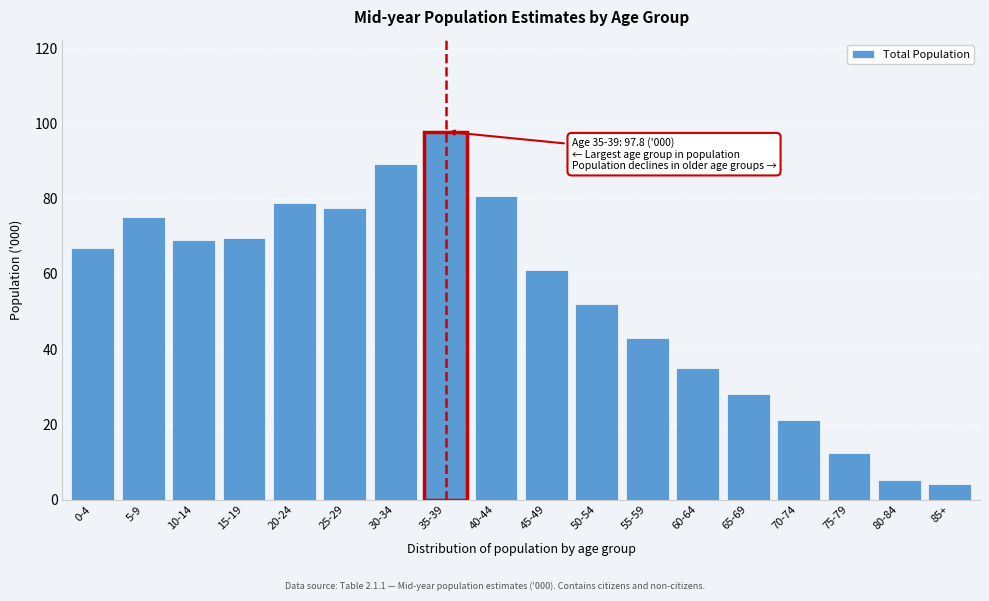

Reading right to left, list all the values displayed in this chart.

4.2	5.1	12.5	21.1	28.0	34.9	43.0	52.0	60.9	80.7	97.8	89.2	77.5	78.9	69.5	68.9	75.1	67.0